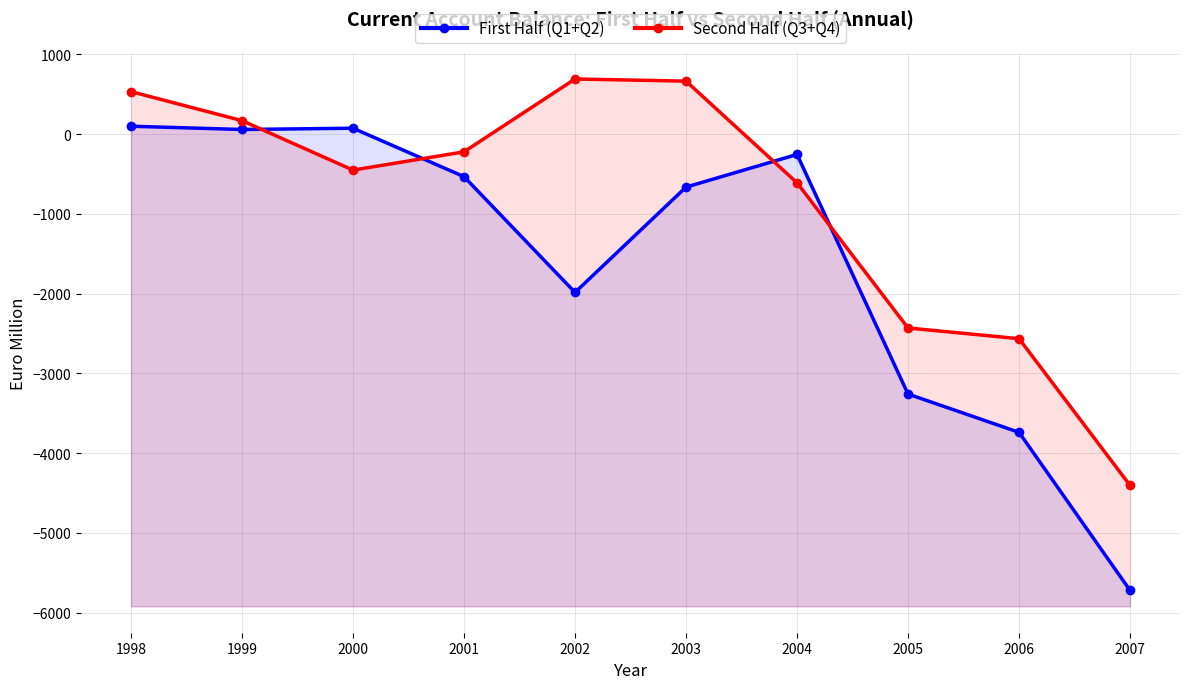

List the series in order of their overall mean, highest first.

Second Half (Q3+Q4), First Half (Q1+Q2)